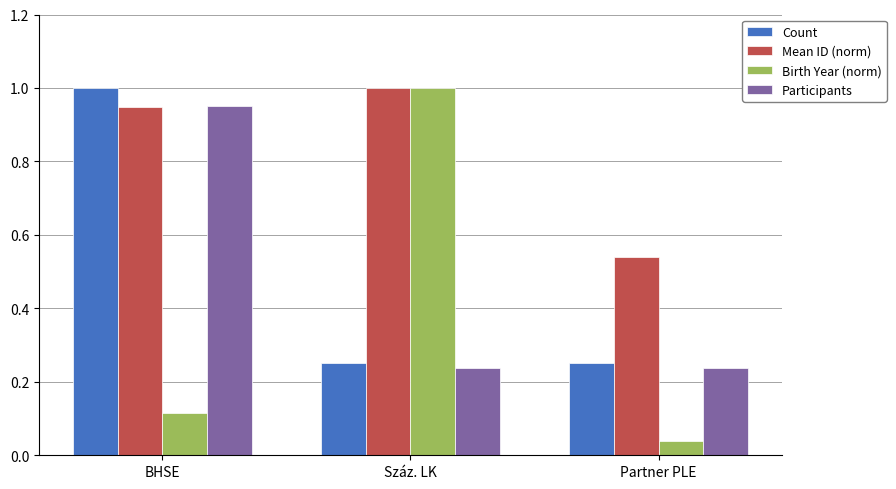

Is the value of Participants at Száz. LK greater than the value of Birth Year (norm) at Partner PLE?

Yes